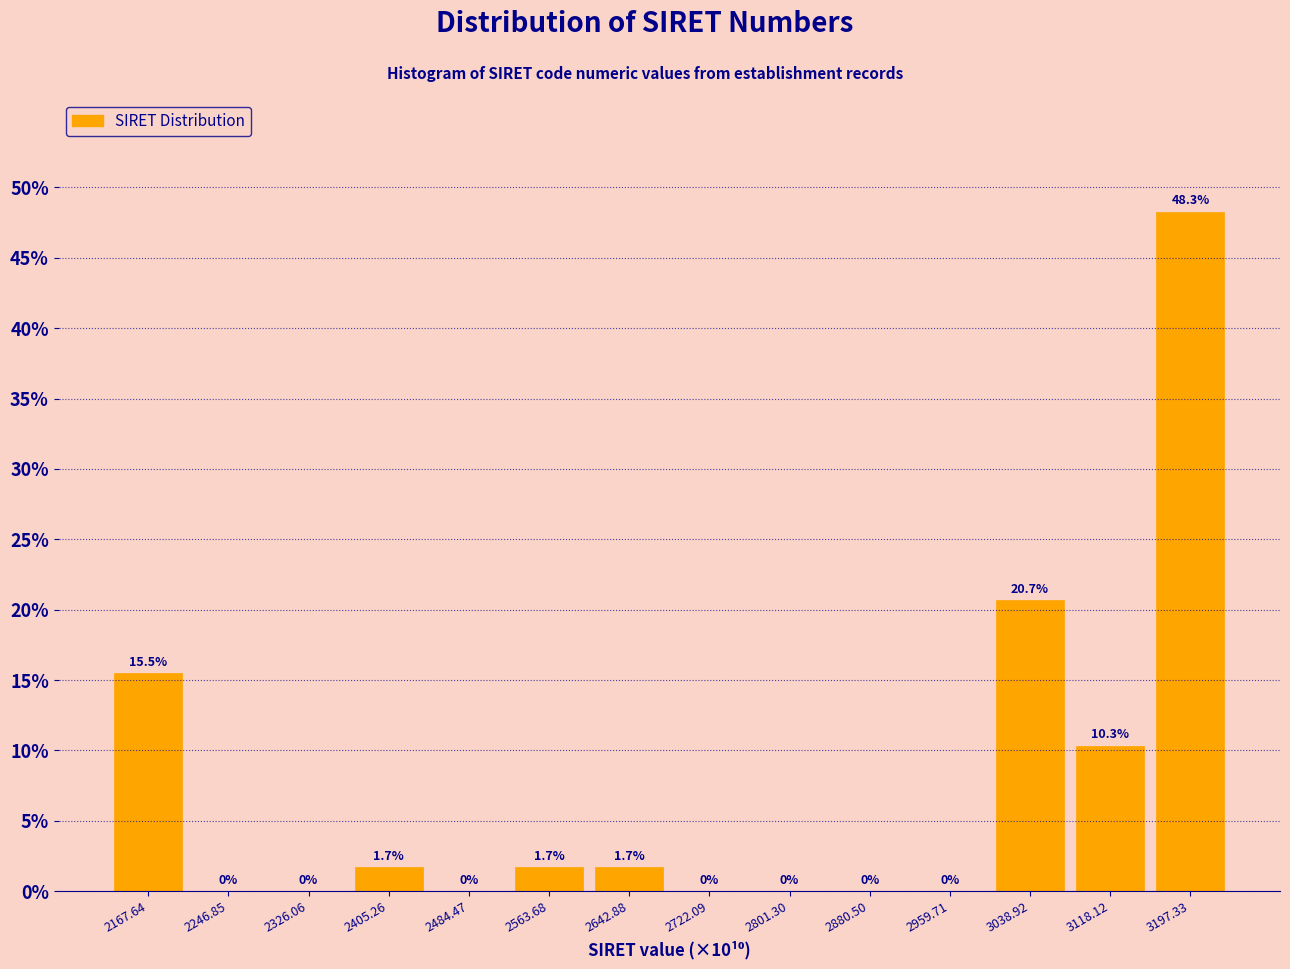

Reading left to right, list every bar in this chart as the range it spans on the x-axis followed by its height. The bar edges are not printed on the chart, so give them approximately, as read against the axis.

2130 to 2210: 15.5
2210 to 2290: 0.0
2290 to 2370: 0.0
2370 to 2440: 1.7
2440 to 2520: 0.0
2520 to 2600: 1.7
2600 to 2680: 1.7
2680 to 2760: 0.0
2760 to 2840: 0.0
2840 to 2920: 0.0
2920 to 3000: 0.0
3000 to 3080: 20.7
3080 to 3160: 10.3
3160 to 3240: 48.3